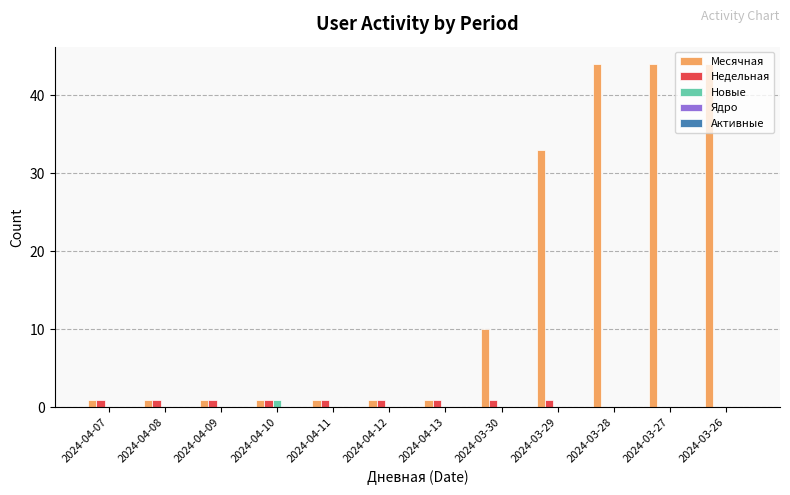

Which series has the largest total across all categories?

Месячная